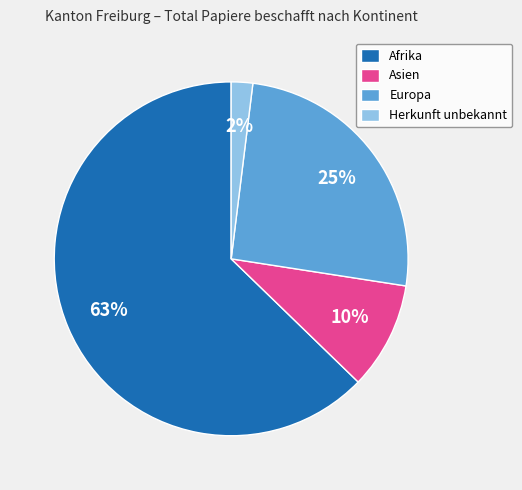

The Afrika slice represents 63% of the pie. True or false?

True